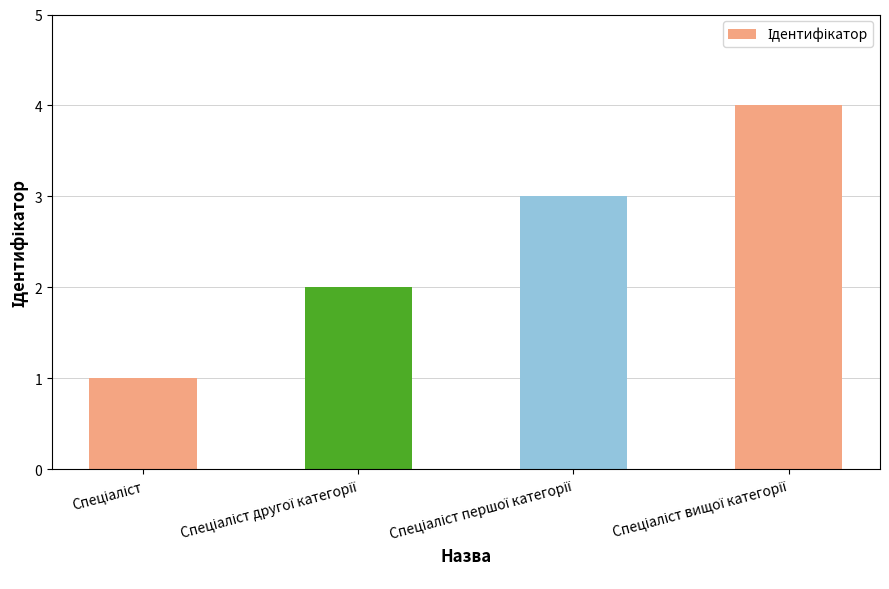

What is the difference between the maximum and minimum values?

3